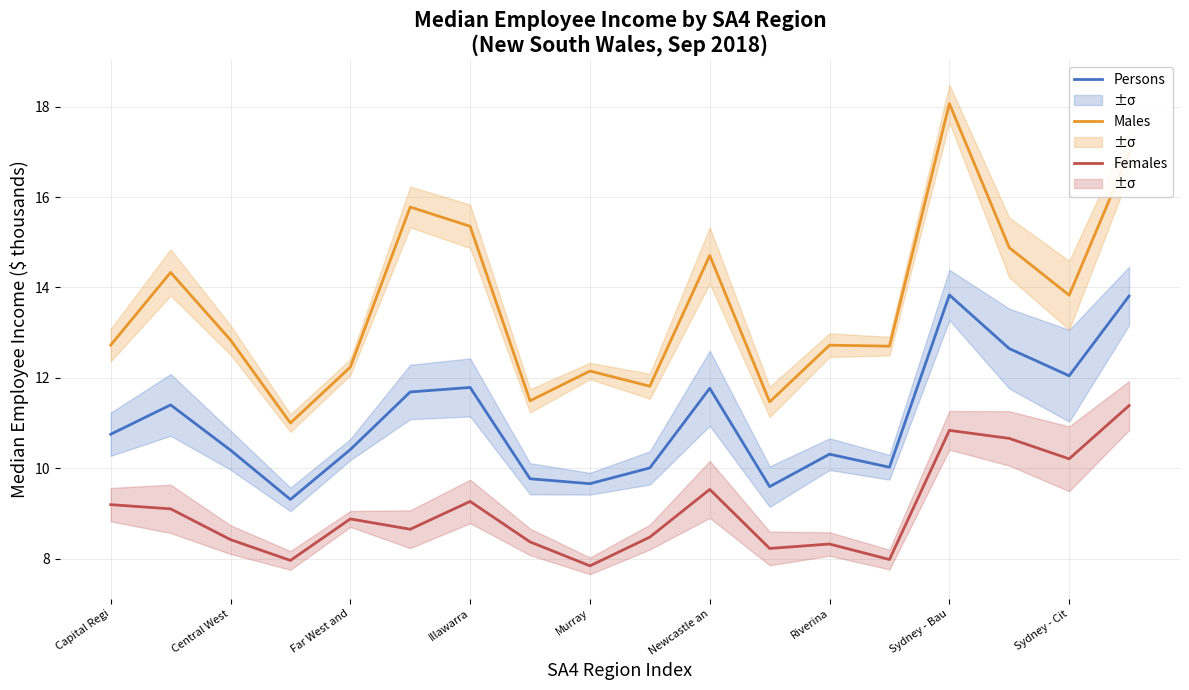

Reading right to left, extract all data points from this chart.

Persons Income ($k): 13.8	12.0	12.6	13.8	10.0	10.3	9.6	11.8	10.0	9.7	9.8	11.8	11.7	10.4	9.3	10.4	11.4	10.8
Males Income ($k): 17.0	13.8	14.9	18.1	12.7	12.7	11.5	14.7	11.8	12.2	11.5	15.4	15.8	12.2	11.0	12.8	14.3	12.7
Females Income ($k): 11.4	10.2	10.7	10.8	8.0	8.3	8.2	9.5	8.5	7.8	8.4	9.3	8.7	8.9	8.0	8.4	9.1	9.2